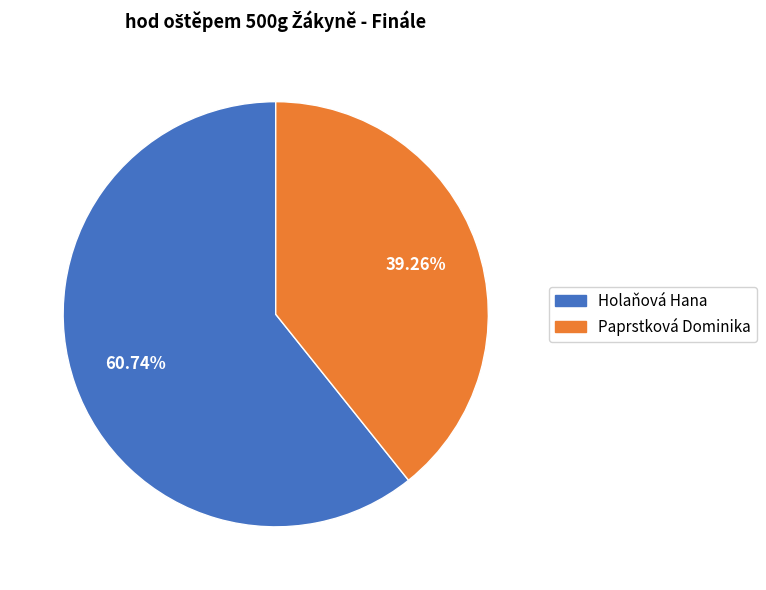

Is the sum of Paprstková Dominika and Holaňová Hana greater than half?

Yes